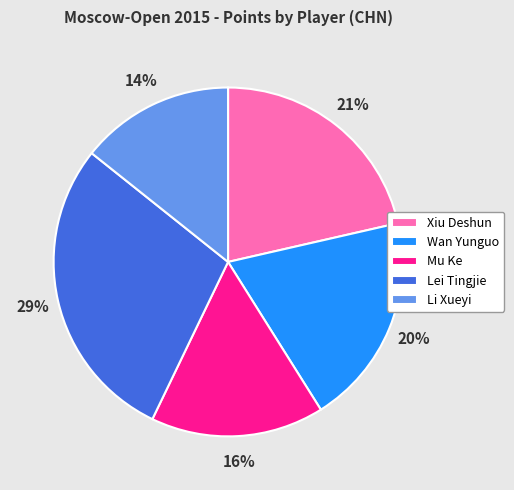

Is Li Xueyi the majority of the pie?

No